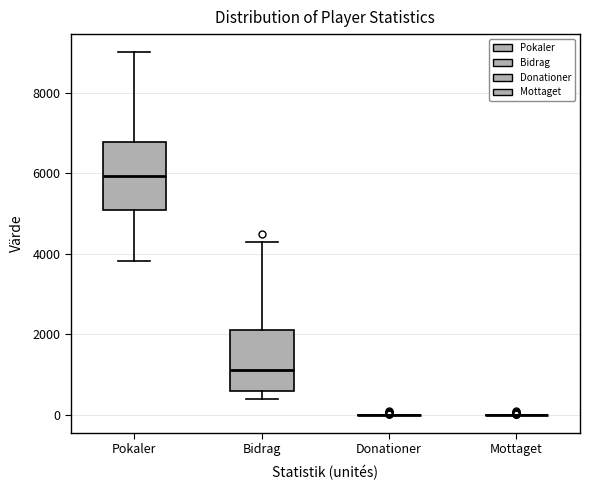

Reading left to right, transcribe this box plot: for each box, give where its median line is, the range the box spans, and where its two whiskers end, as read against the y-axis. The values are not printed on the chart, so give them approximately, as read against the axis.

Pokaler: median 6000, box 5000 to 6800, whiskers 3800 to 9000
Bidrag: median 1200, box 600 to 2200, whiskers 400 to 4200
Donationer: box collapsed to a line at 0, whiskers 0 to 0
Mottaget: box collapsed to a line at 0, whiskers 0 to 0